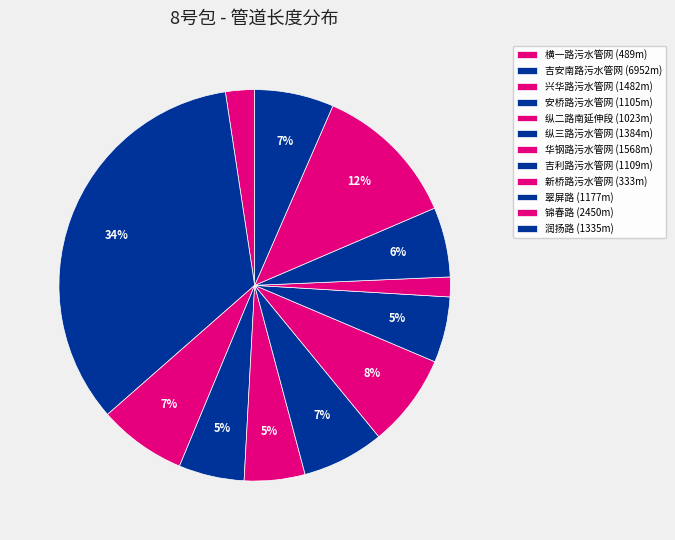

How many segments does this pie chart have?

12